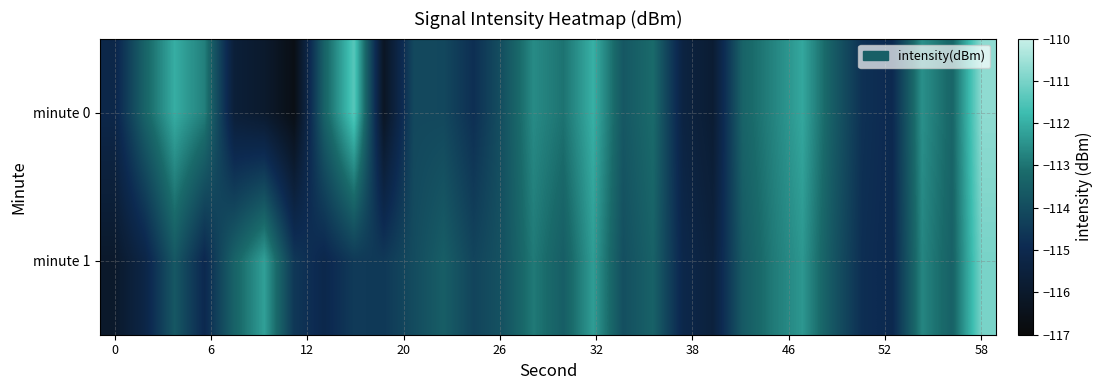

What is the minimum value shown in the chart?

-116.7